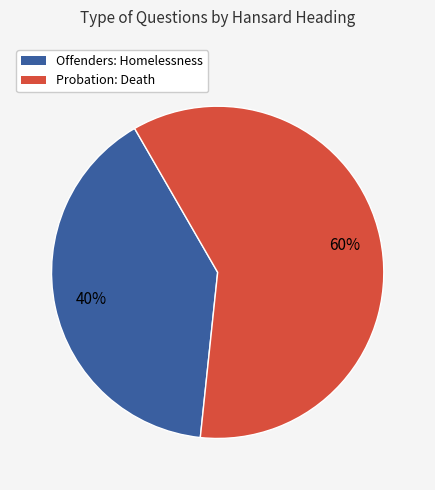

Is there any slice that represents more than half of the pie?

Yes